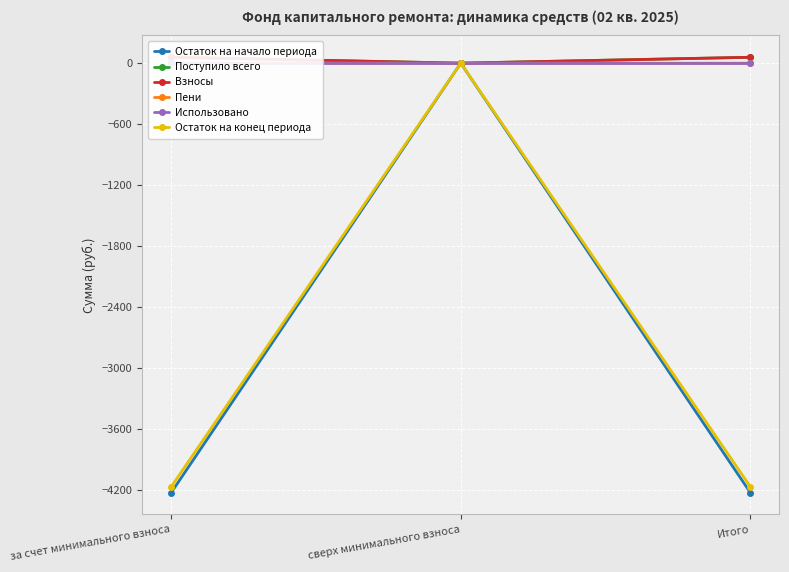

How many distinct data groups are displayed?

6